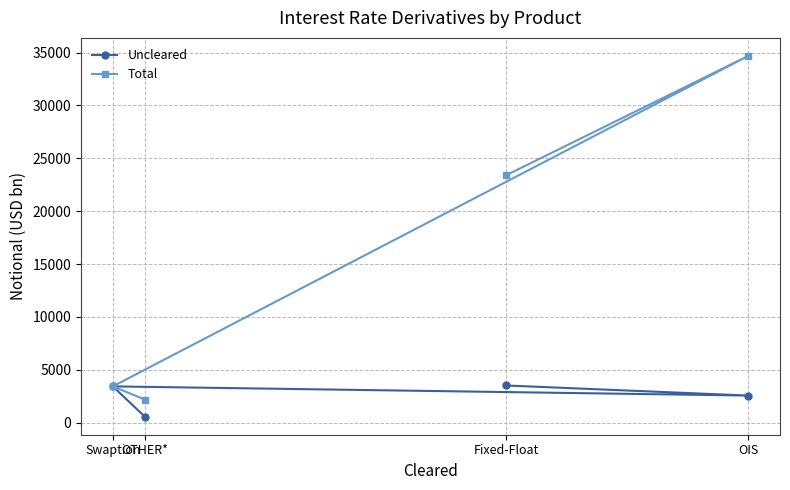

What is the minimum value for Total?

2196